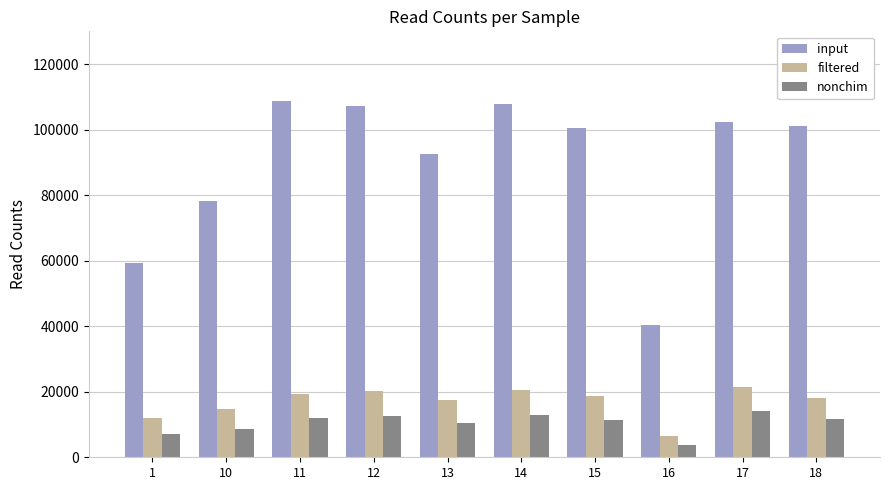

What is the difference between the highest and lowest values at 10?

69599